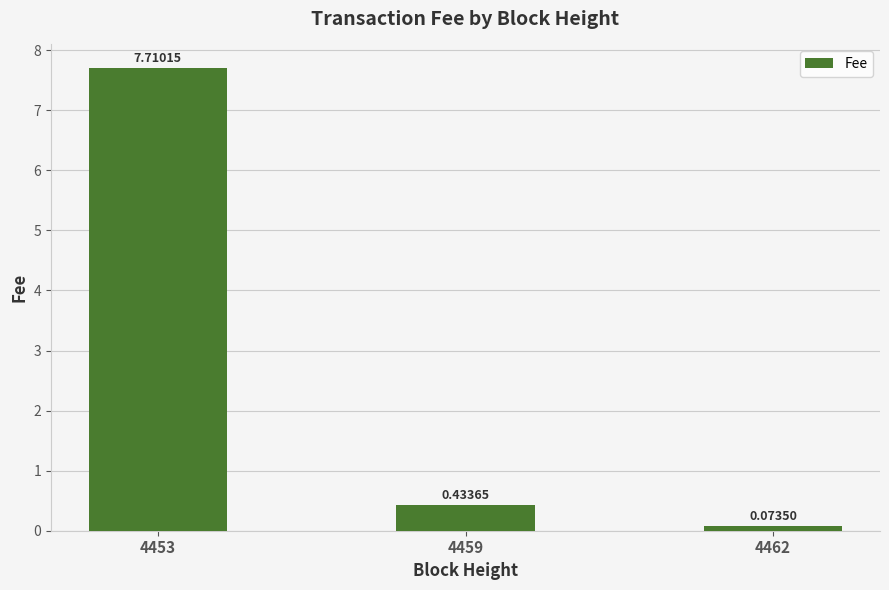

List the labels in order of value, largest first.

4453, 4459, 4462